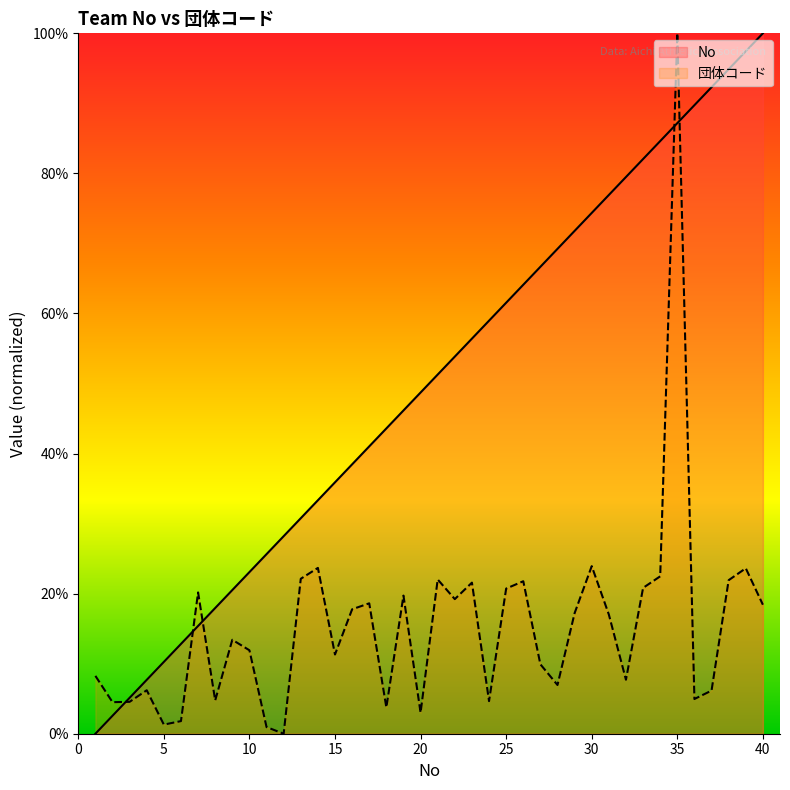

Where do No and 団体コード first cross each other?

2 and 3